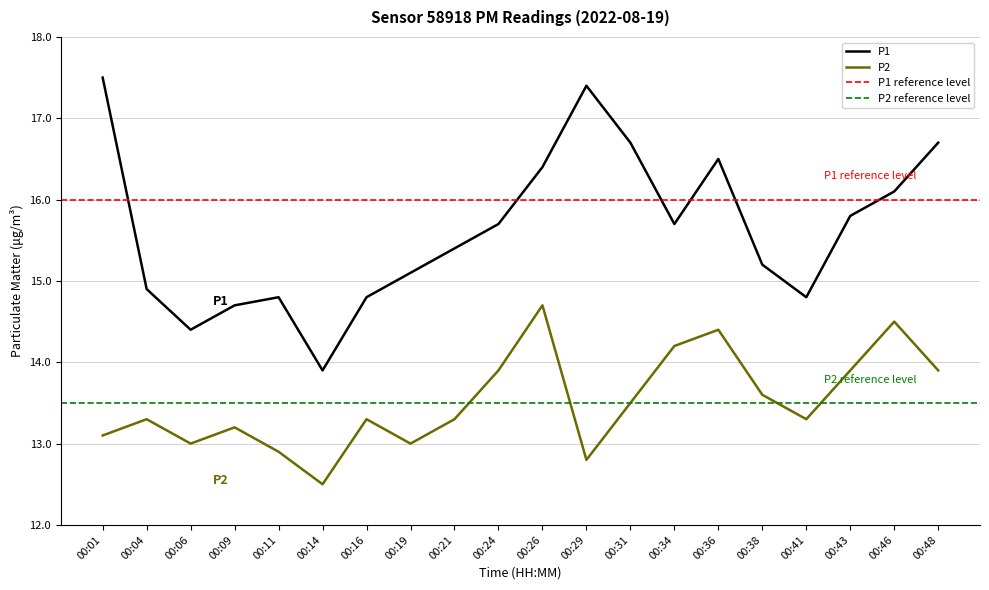

Rank the series by their average value, from highest to lowest.

P1, P2